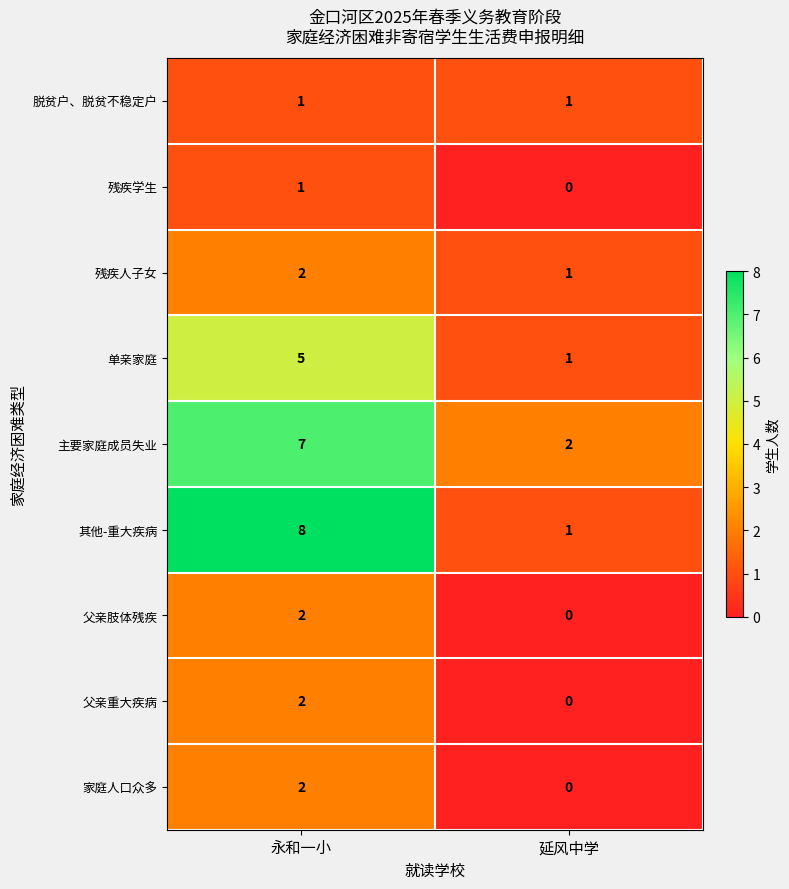

Reading right to left, transcribe all the data shown in this chart.

脱贫户、脱贫不稳定户: 1	1
残疾学生: 0	1
残疾人子女: 1	2
单亲家庭: 1	5
主要家庭成员失业: 2	7
其他-重大疾病: 1	8
父亲肢体残疾: 0	2
父亲重大疾病: 0	2
家庭人口众多: 0	2